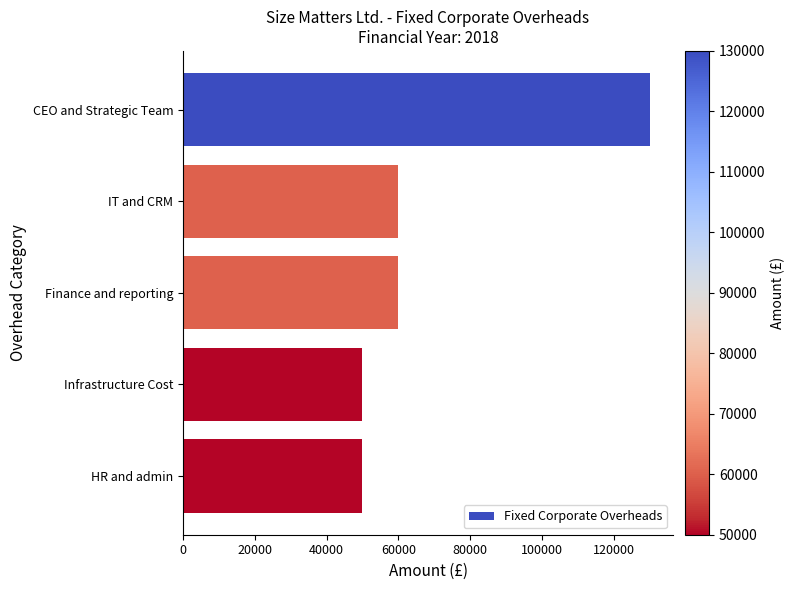

Between CEO and Strategic Team and Finance and reporting, which is larger?

CEO and Strategic Team